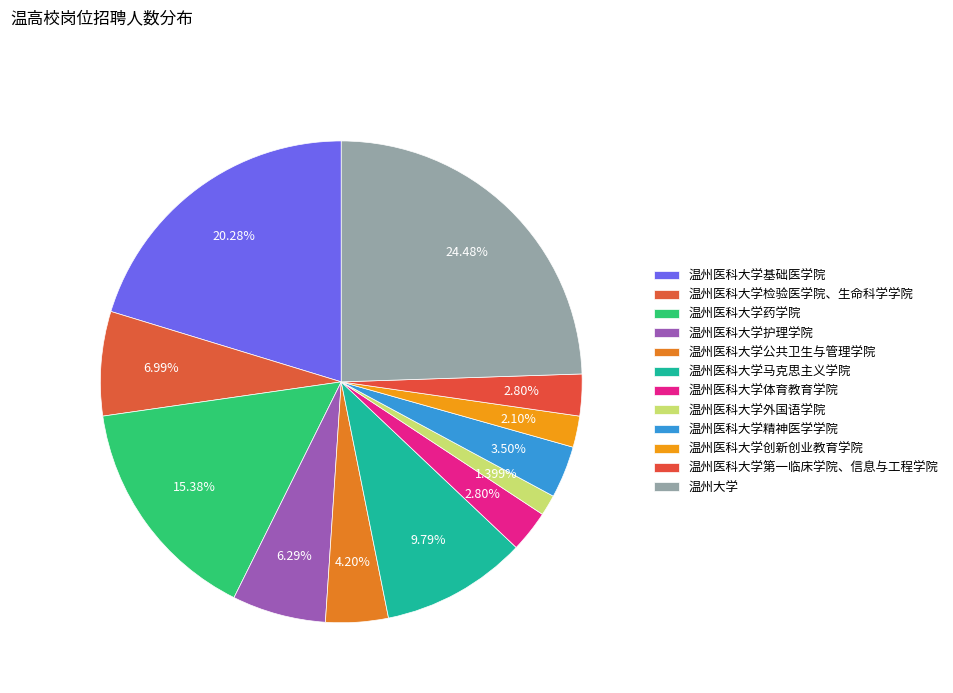

Rank the categories by value from highest to lowest.

温州大学, 温州医科大学基础医学院, 温州医科大学药学院, 温州医科大学马克思主义学院, 温州医科大学检验医学院、生命科学学院, 温州医科大学护理学院, 温州医科大学公共卫生与管理学院, 温州医科大学精神医学学院, 温州医科大学体育教育学院, 温州医科大学第一临床学院、信息与工程学院, 温州医科大学创新创业教育学院, 温州医科大学外国语学院